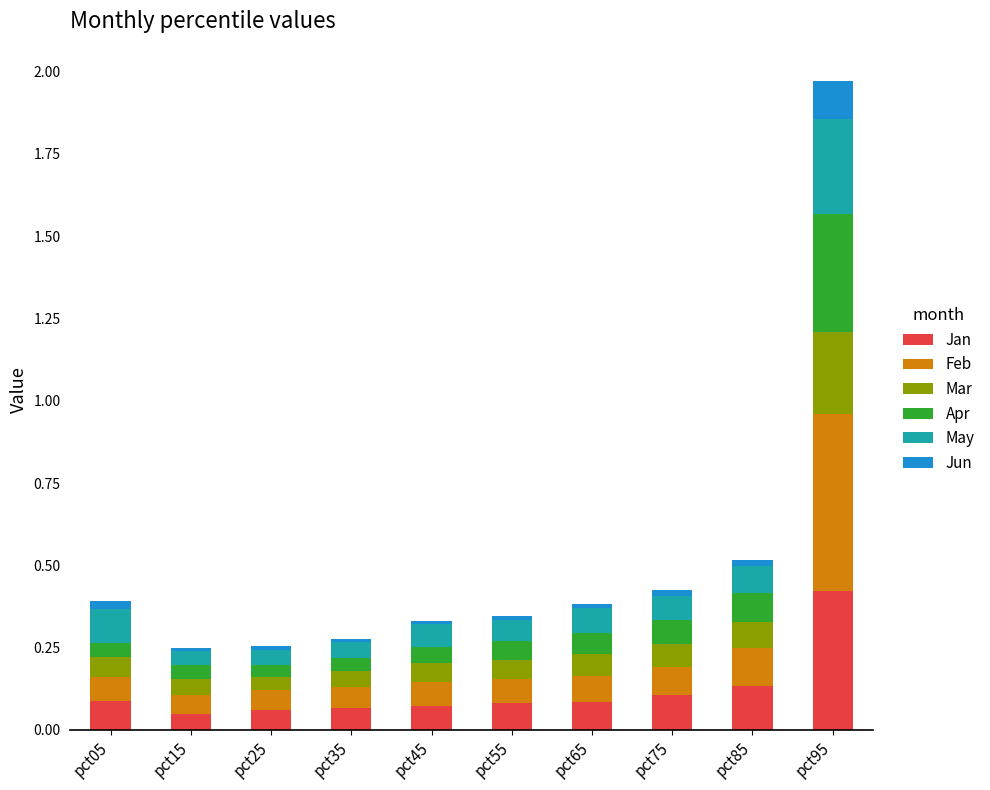

At which label does Jan reach its peak?

pct95